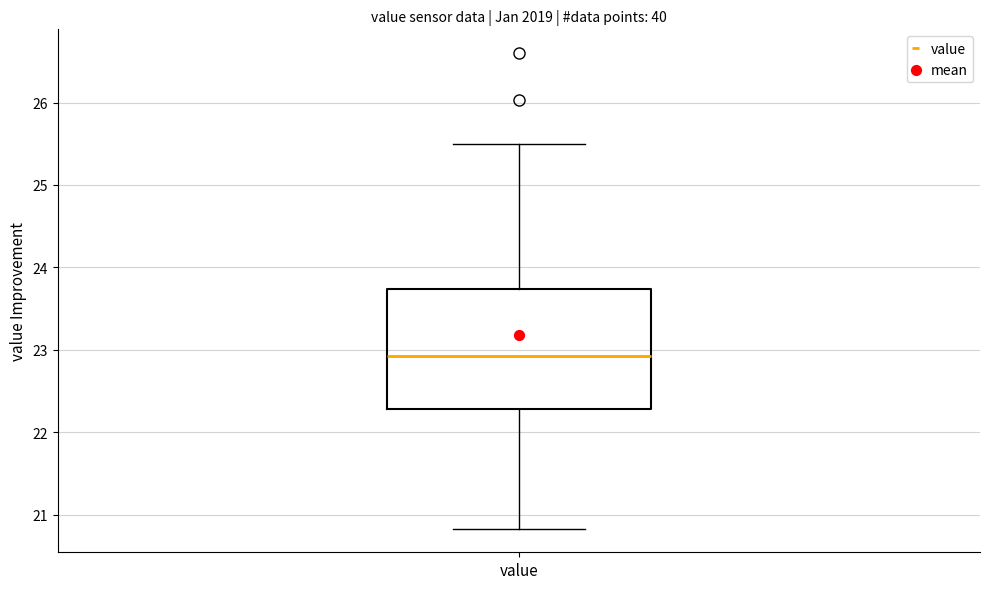

Where is the upper edge of the box for value on the y-axis? The values are not printed on the chart, so give them approximately, as read against the axis.

23.7